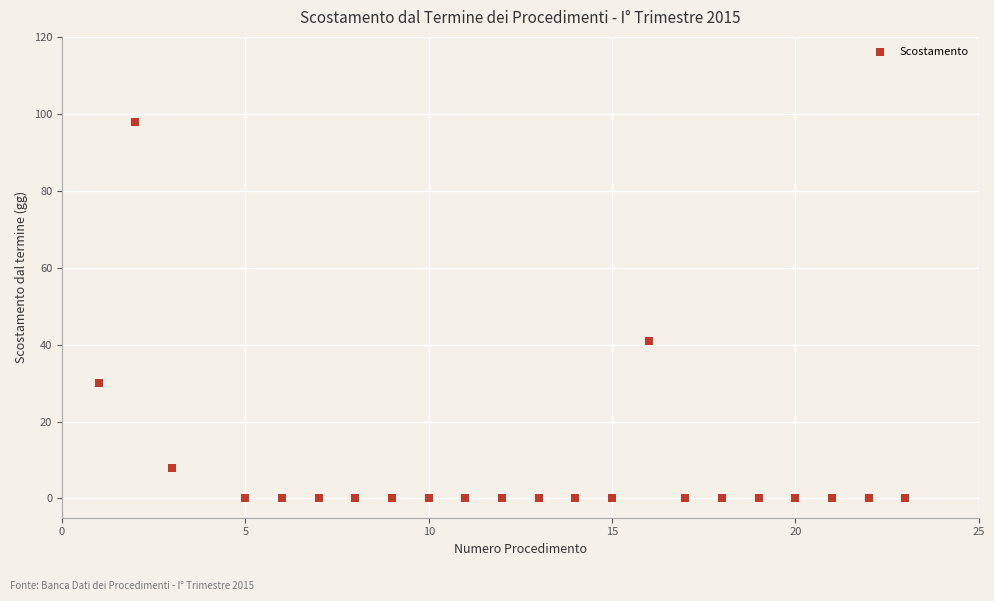

What is the range of X values (max minus min)?

22